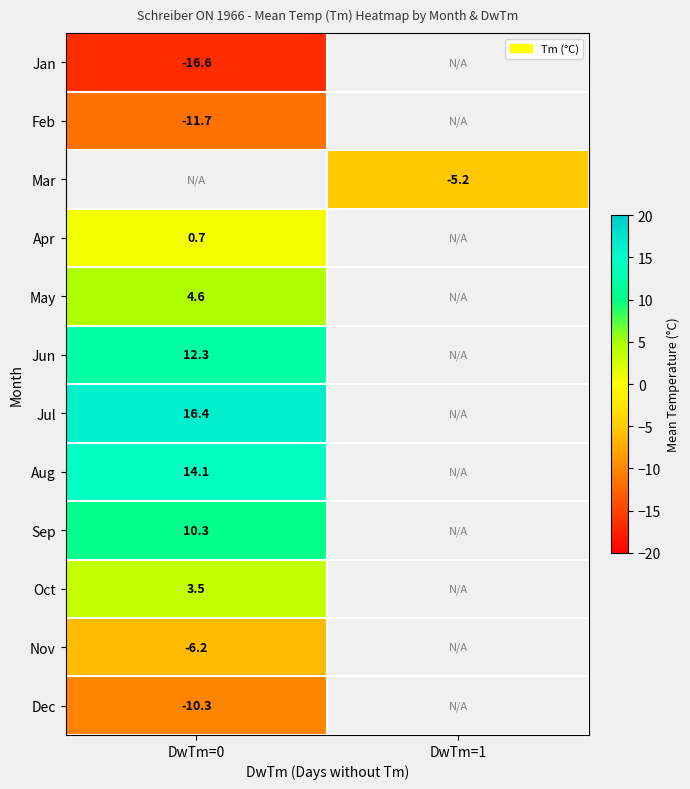

True or false: Jun has a value of 16.0 at DwTm=0.

False